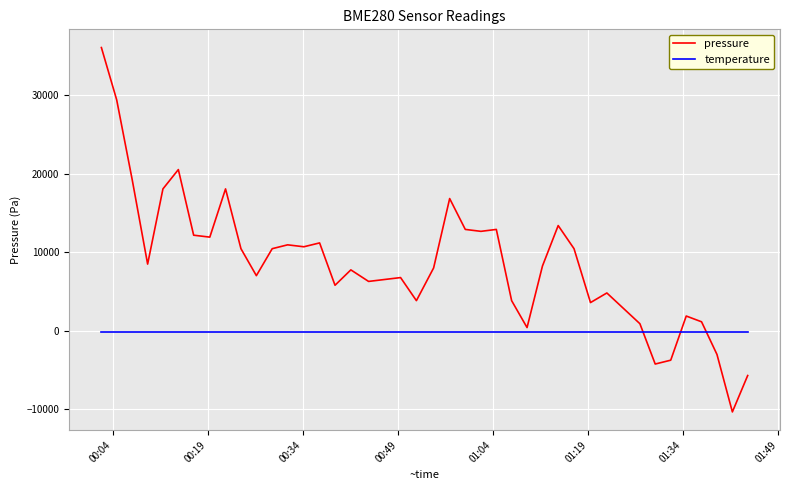

What is the highest value of the pressure series?

36113.8